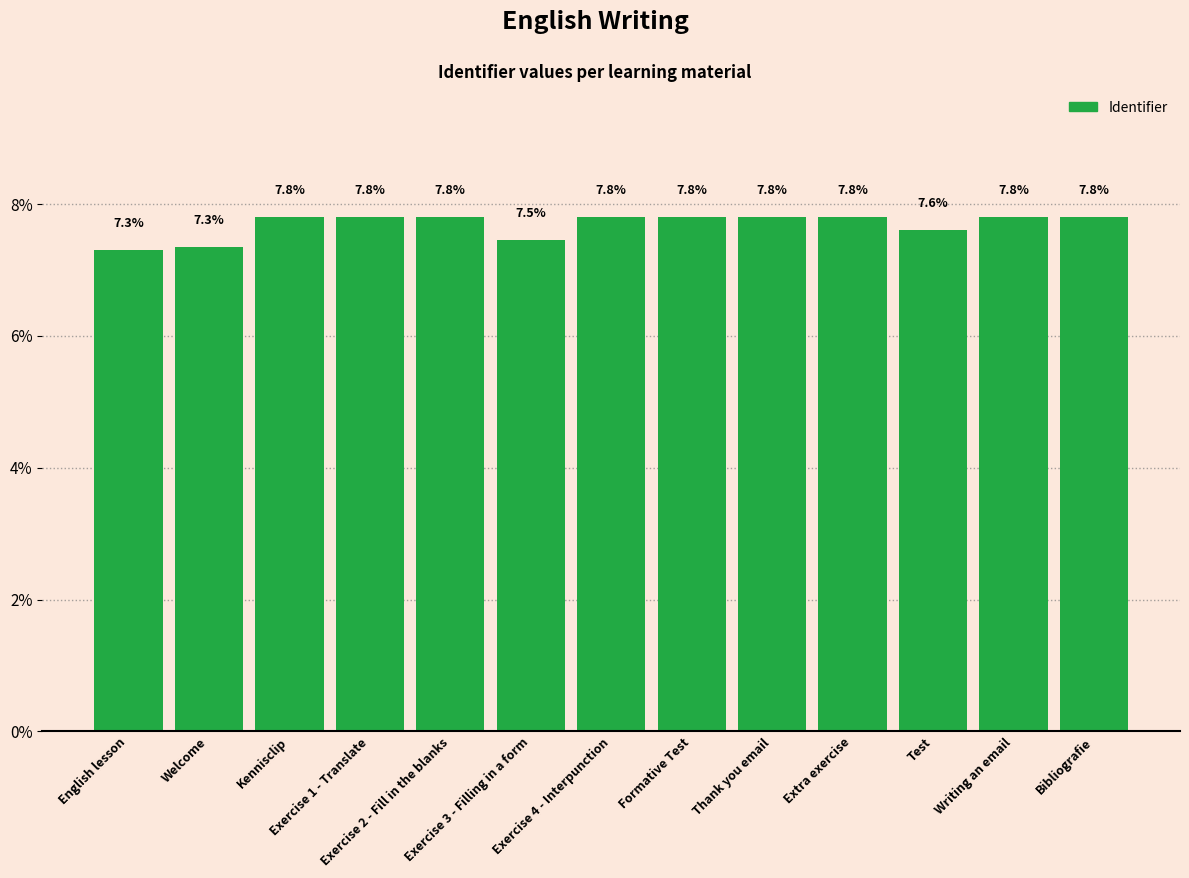

Count the values in the range 7 to 8.

13